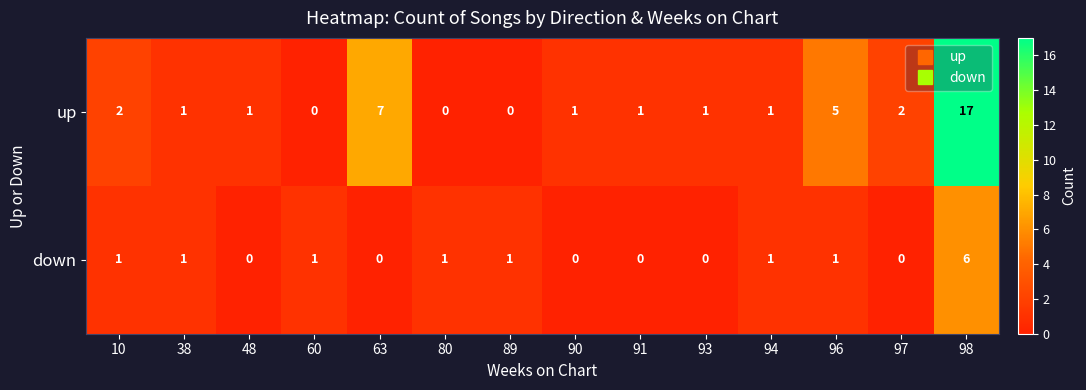

Which series has the largest range (max minus min)?

up